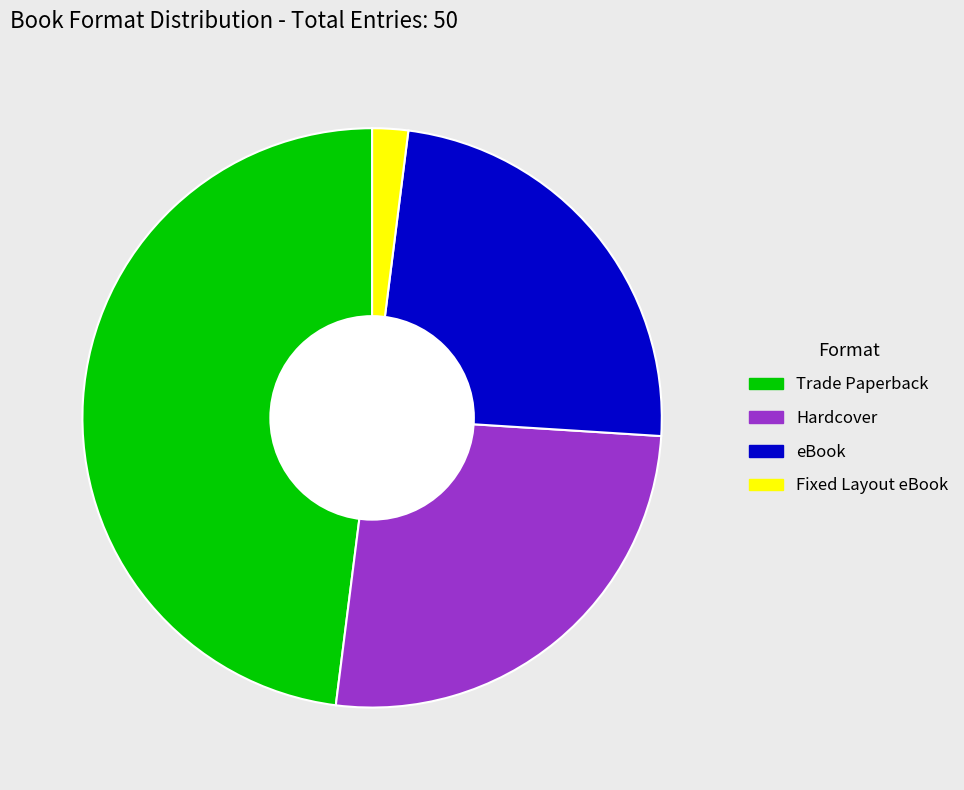

What is the ratio of the value at Hardcover to the value at Trade Paperback?

0.5